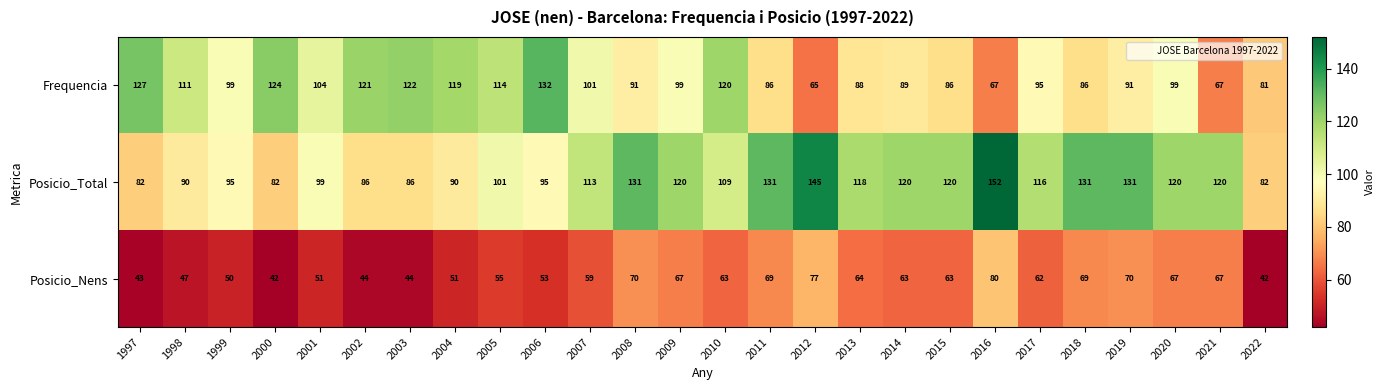

Is it true that Posicio_Nens equals 77 at 2012?

True